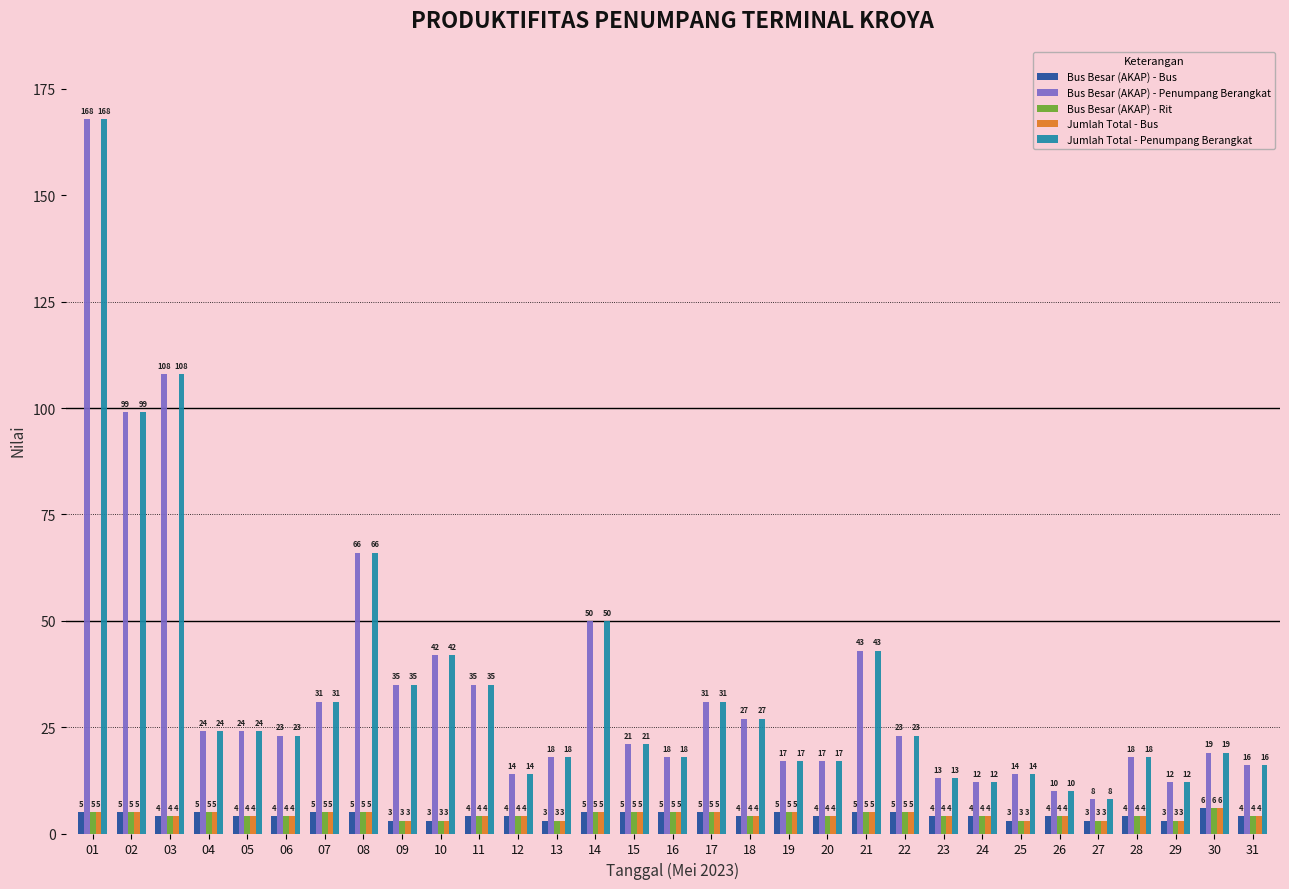

Is the value of Jumlah Total - Penumpang Berangkat at 22 greater than the value of Bus Besar (AKAP) - Penumpang Berangkat at 08?

No